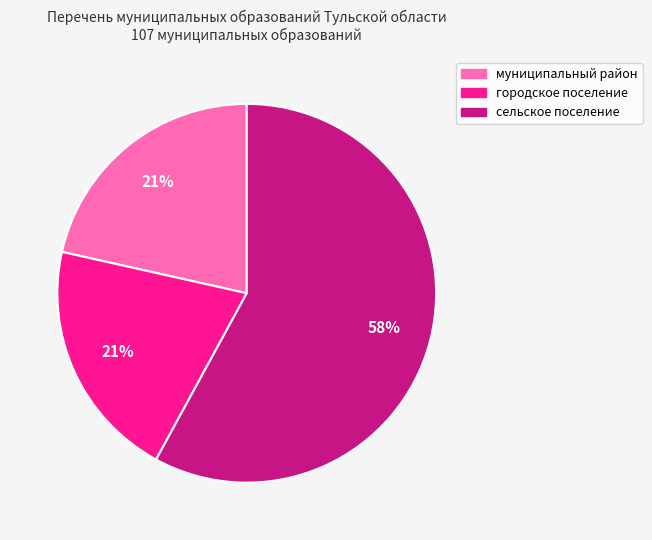

Does сельское поселение represent more than half of the total?

Yes